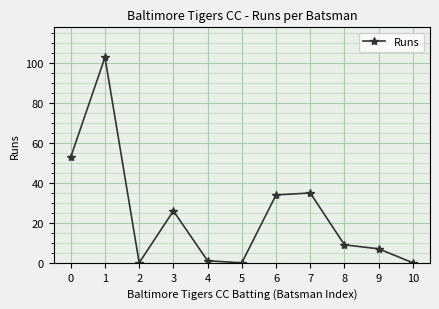

Which has a higher value, 5 or 7?

7